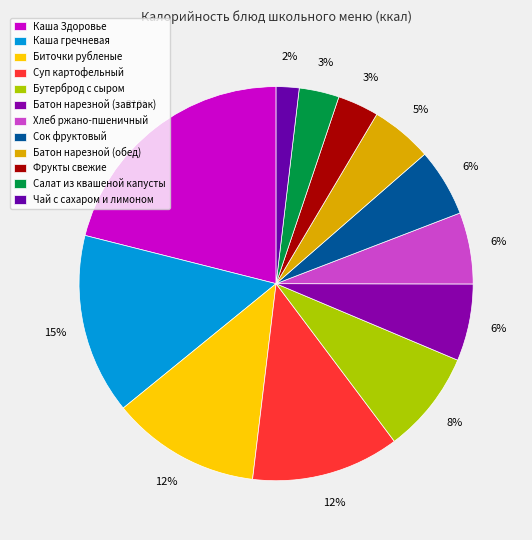

True or false: Батон нарезной (завтрак) accounts for 6% of the total.

True